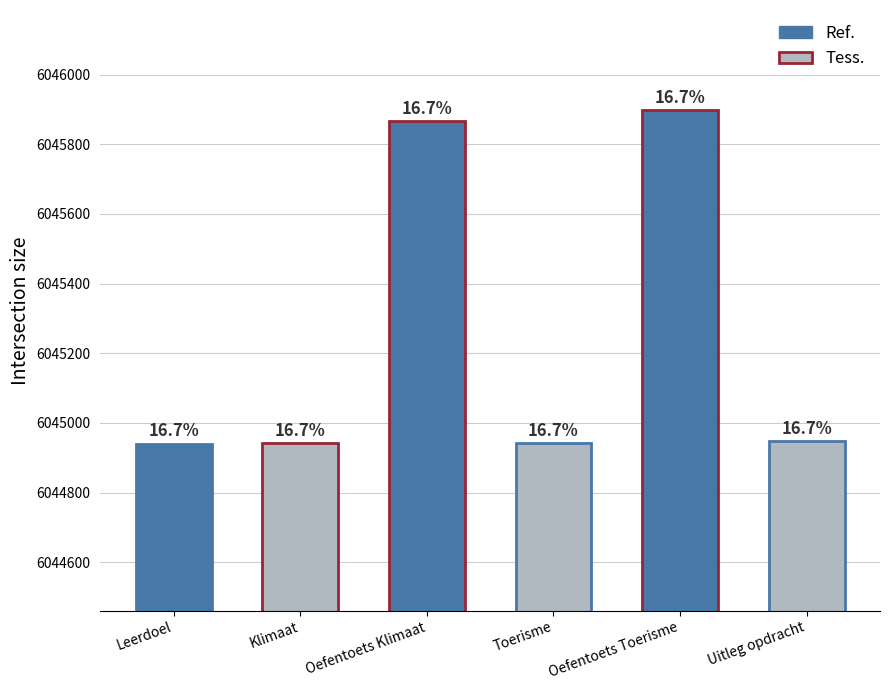

Reading right to left, extract all data points from this chart.

6044947	6045898	6044942	6045866	6044941	6044940